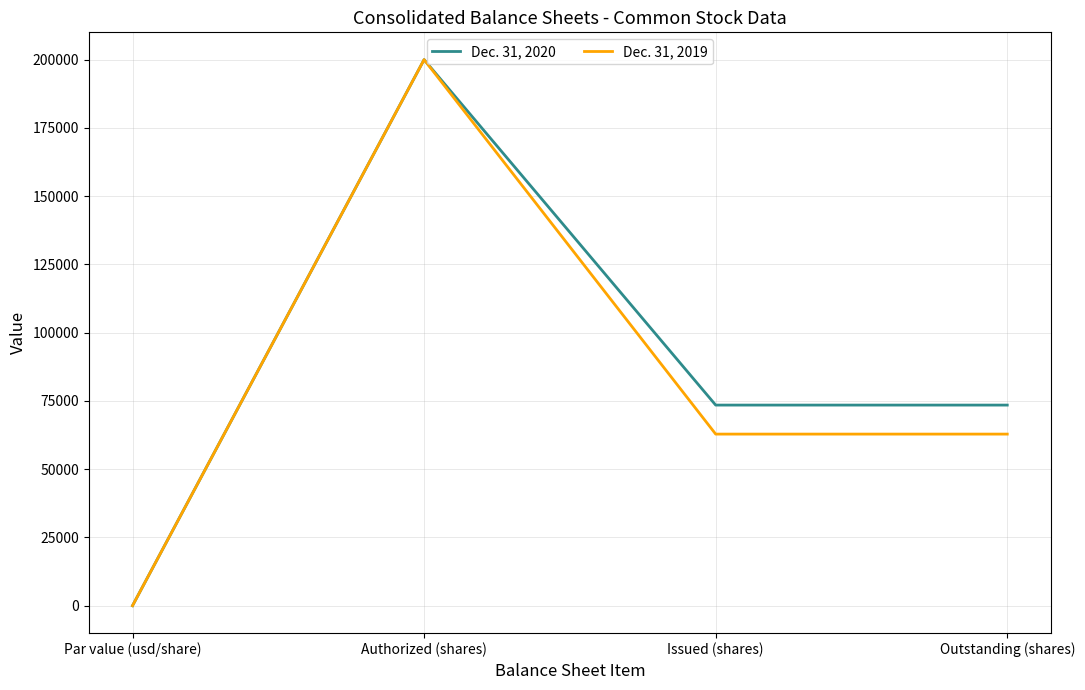

True or false: Dec. 31, 2020 has more than 1 interior local peaks.

False